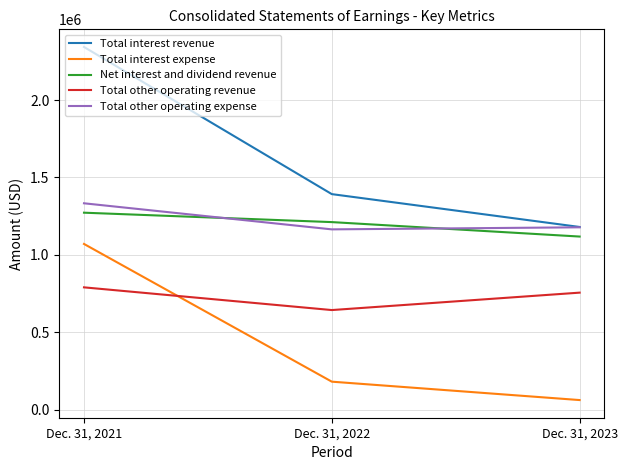

How many Total other operating revenue values are between 643257 and 789949?

3